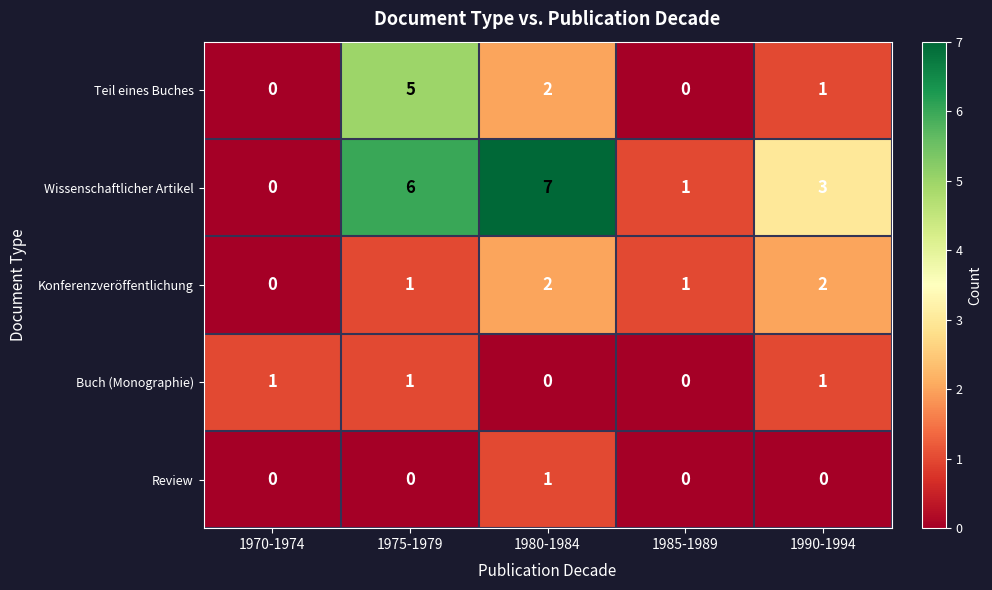

Count the Buch (Monographie) values in the range 0 to 1.

5